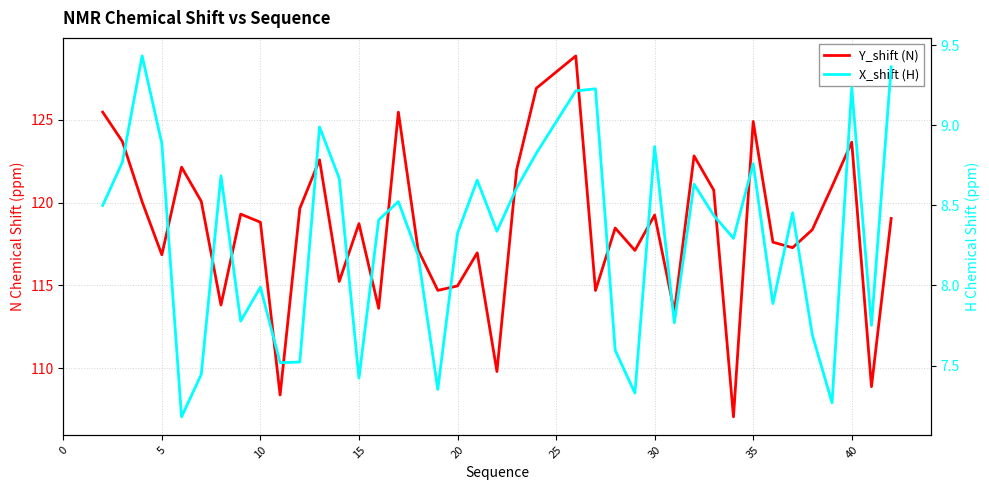

Reading left to right, list all the values displayed in this chart.

Y_shift (N): 125.5	123.7	120.0	116.8	122.1	120.1	113.8	119.3	118.8	108.4	119.6	122.6	115.2	118.7	113.6	125.5	117.1	114.7	115.0	117.0	109.8	122.0	126.9	128.9	114.7	118.5	117.1	119.2	113.4	122.8	120.7	107.1	124.9	117.6	117.3	118.4	121.0	123.6	108.9	119.0
X_shift (H): 8.5	8.8	9.4	8.9	7.2	7.4	8.7	7.8	8.0	7.5	7.5	9.0	8.7	7.4	8.4	8.5	8.2	7.4	8.3	8.7	8.3	8.6	8.8	9.2	9.2	7.6	7.3	8.9	7.8	8.6	8.4	8.3	8.8	7.9	8.5	7.7	7.3	9.2	7.8	9.4